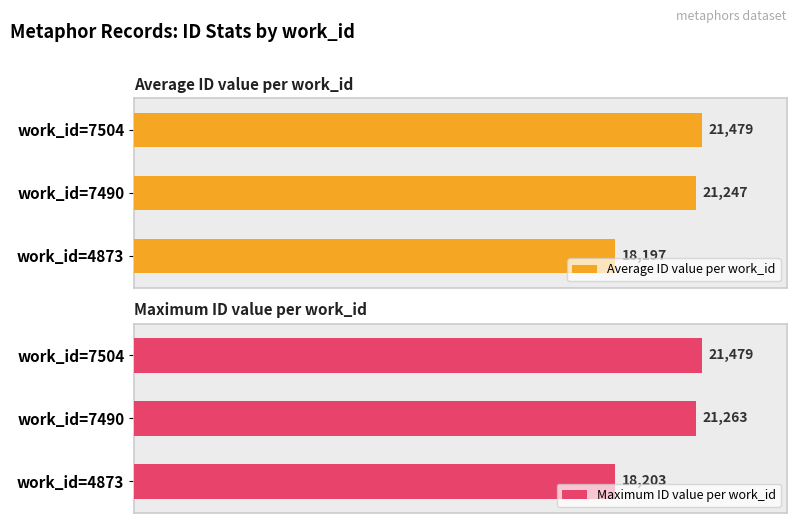

How many bars are there in total?

6